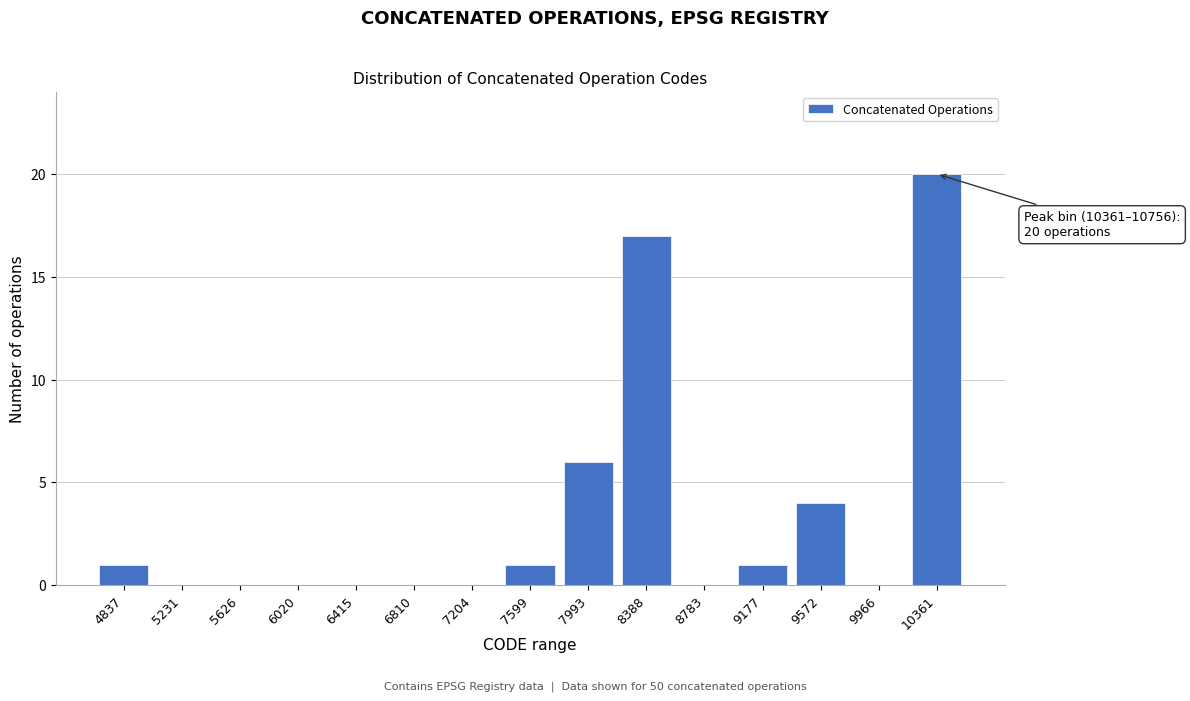

Reading left to right, transcribe all the data shown in this chart.

4837=1	5231=0	5626=0	6020=0	6415=0	6810=0	7204=0	7599=1	7993=6	8388=17	8783=0	9177=1	9572=4	9966=0	10361=20